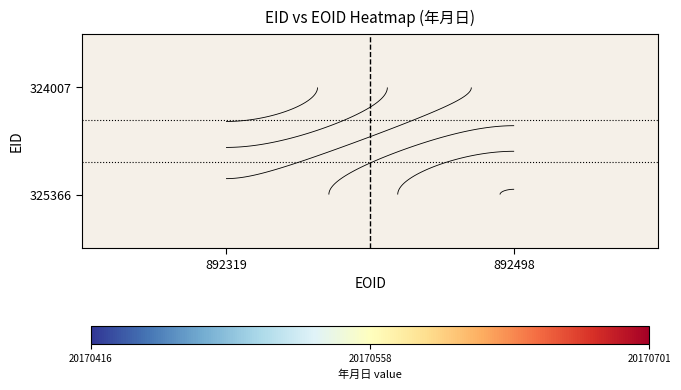

The value of 325366 at 892498 is 20170701.0. True or false?

True